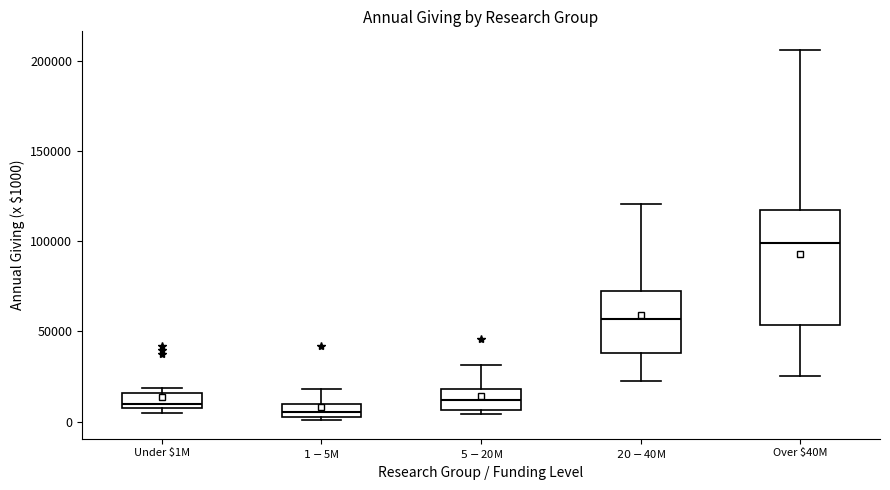

Reading left to right, transcribe this box plot: for each box, give where its median line is, the range the box spans, and where its two whiskers end, as read against the y-axis. The values are not printed on the chart, so give them approximately, as read against the axis.

Under $1M: median 10000 (just above the box's lower edge), box 10000 to 15000, whiskers 5000 to 20000
$1-$5M: median 5000, box 0 to 10000, whiskers 0 (just below the box's lower edge) to 20000
$5-$20M: median 10000, box 5000 to 20000, whiskers 5000 (just below the box's lower edge) to 30000
$20-$40M: median 55000, box 40000 to 70000, whiskers 25000 to 120000
Over $40M: median 100000, box 55000 to 115000, whiskers 25000 to 205000